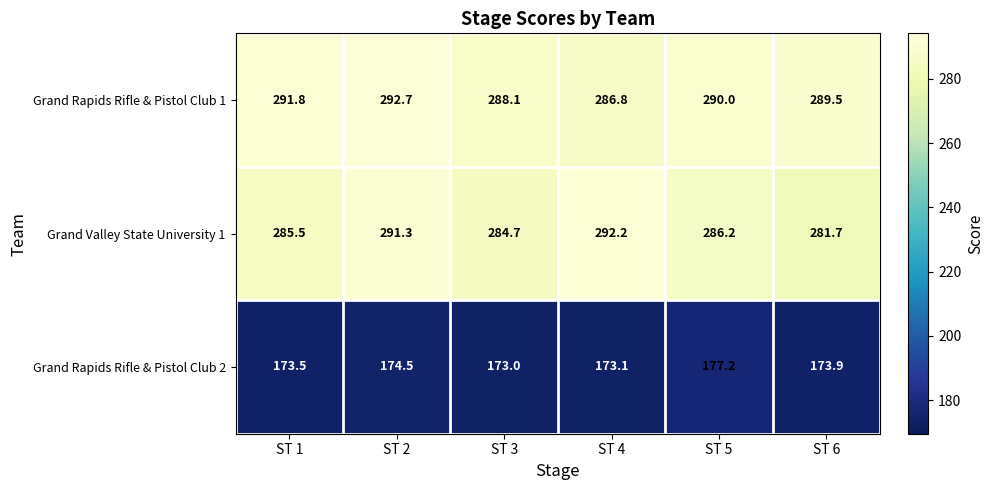

Which label corresponds to the largest value in the chart?

ST 2